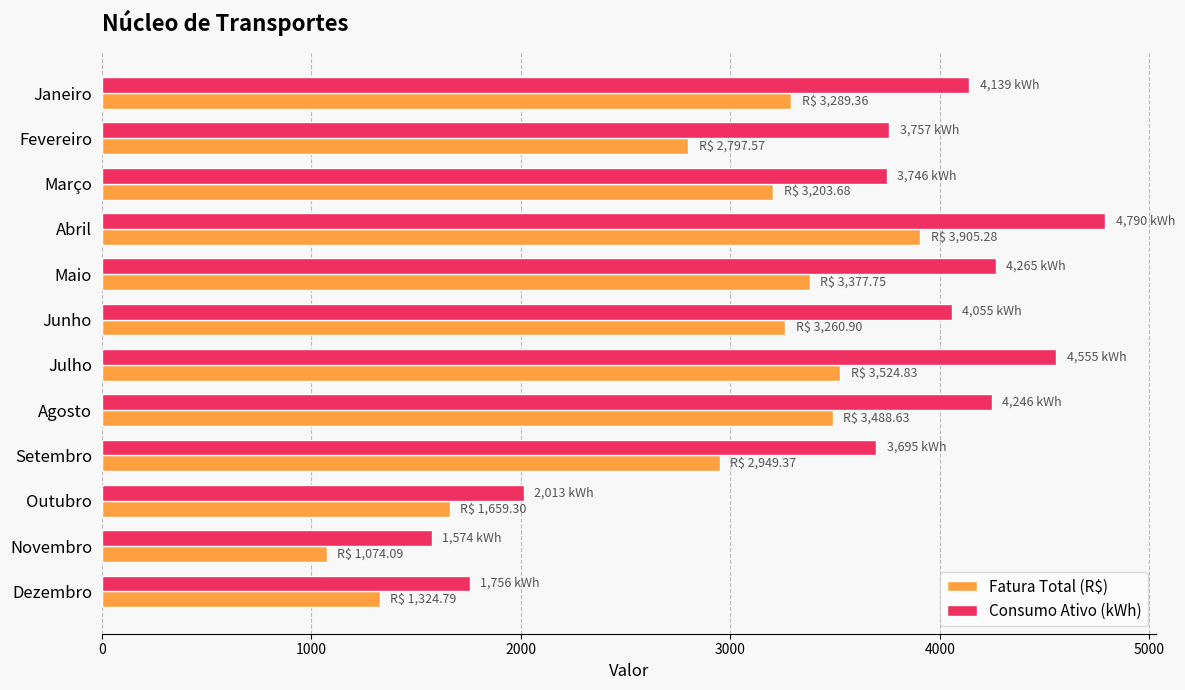

Rank the series by their maximum value, from lowest to highest.

Fatura Total (R$), Consumo Ativo (kWh)